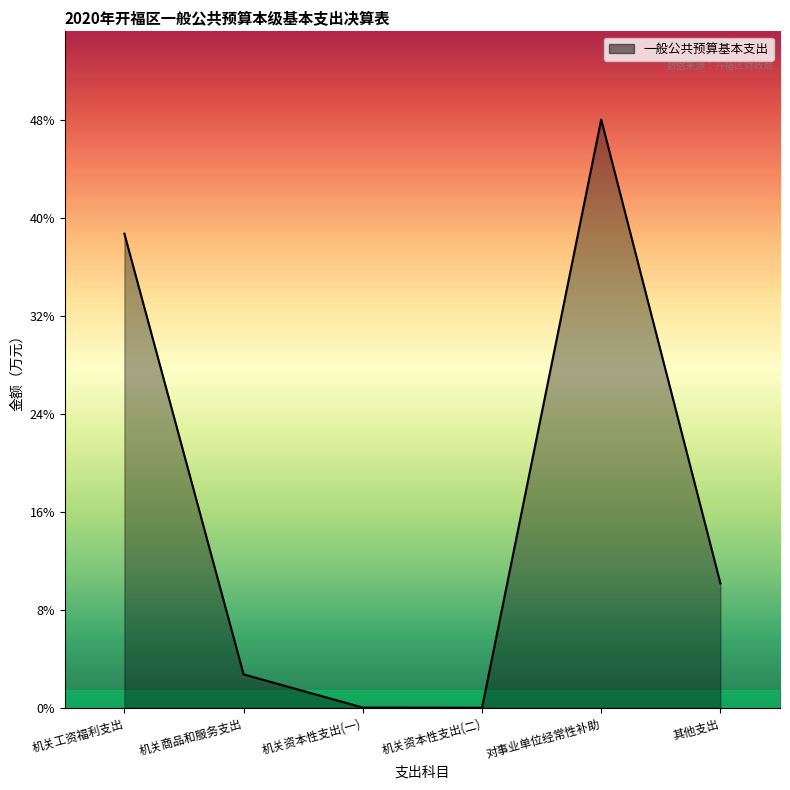

List the labels in order of value, smallest first.

机关资本性支出(二), 机关资本性支出(一), 机关商品和服务支出, 其他支出, 机关工资福利支出, 对事业单位经常性补助